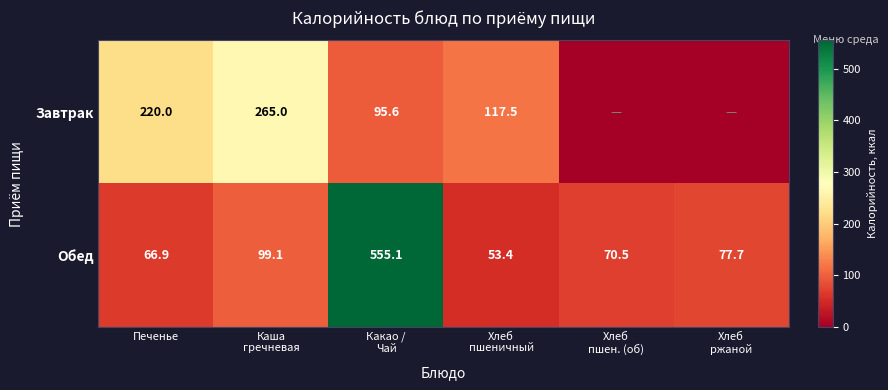

What is the total value across all series at Печенье?

286.9